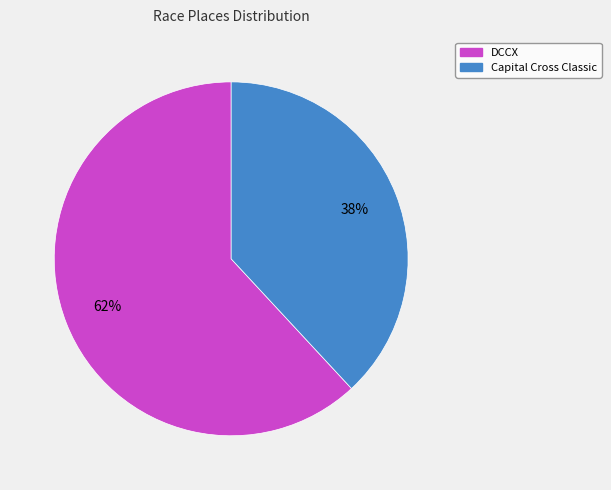

Is it true that Capital Cross Classic is 45% of the pie?

False